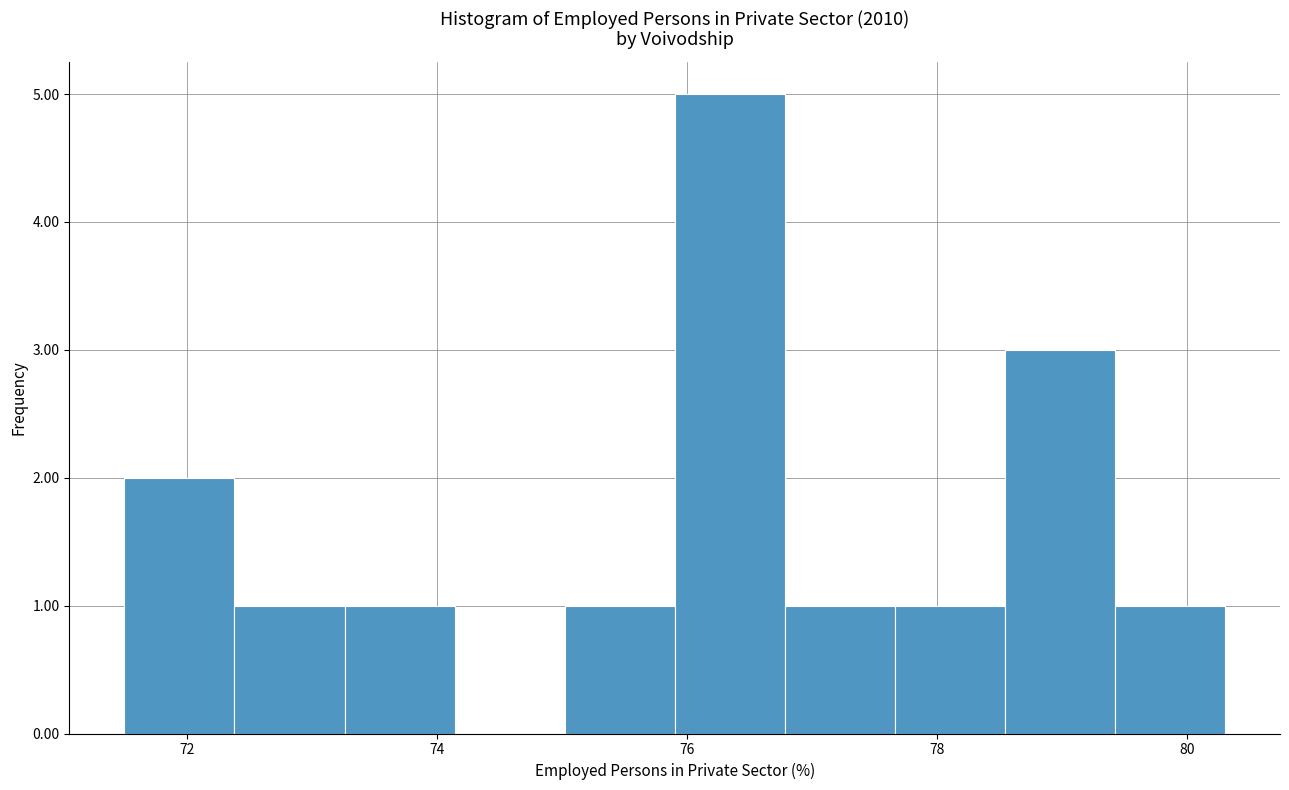

What is the height of the bar covering 78.54 to 79.42 on the x-axis? Neither the bar edges nor the heights are printed on the chart, so give them approximately, as read against the axes.

3